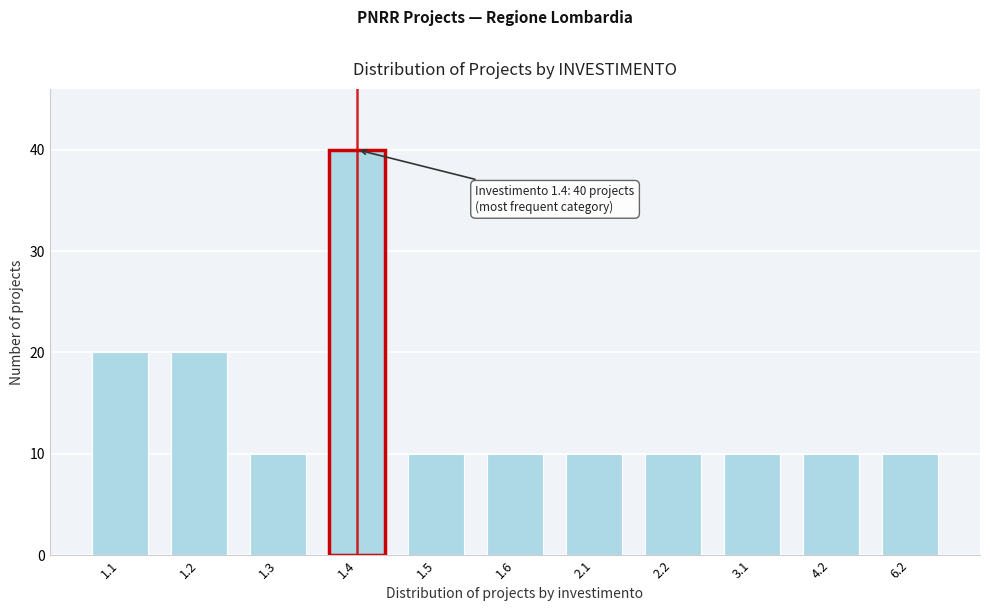

Reading left to right, what are all the values shown in this chart?

20	20	10	40	10	10	10	10	10	10	10